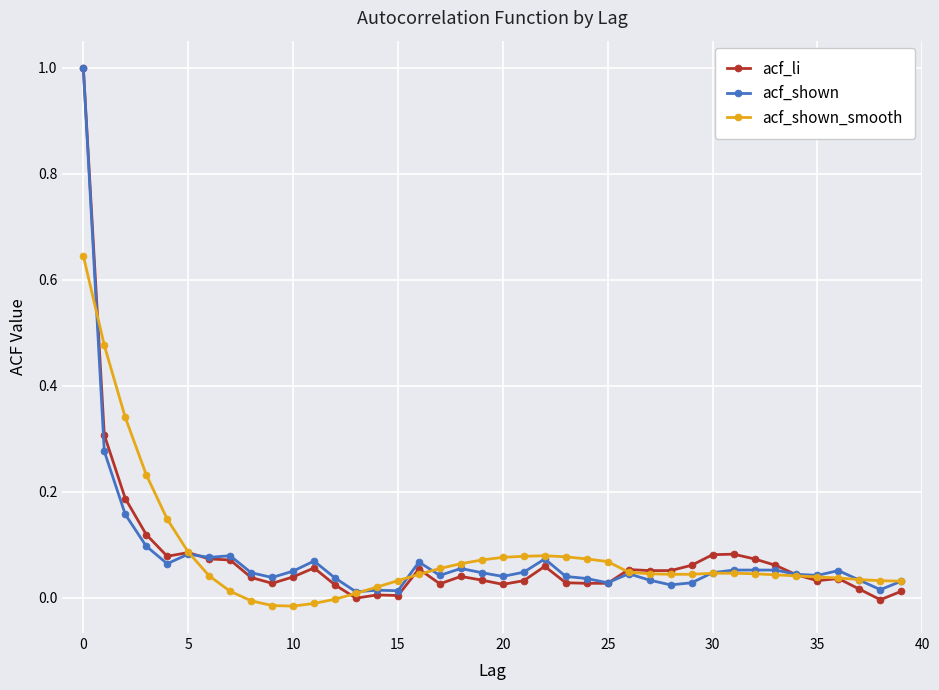

What is the maximum value for acf_li?

1.0